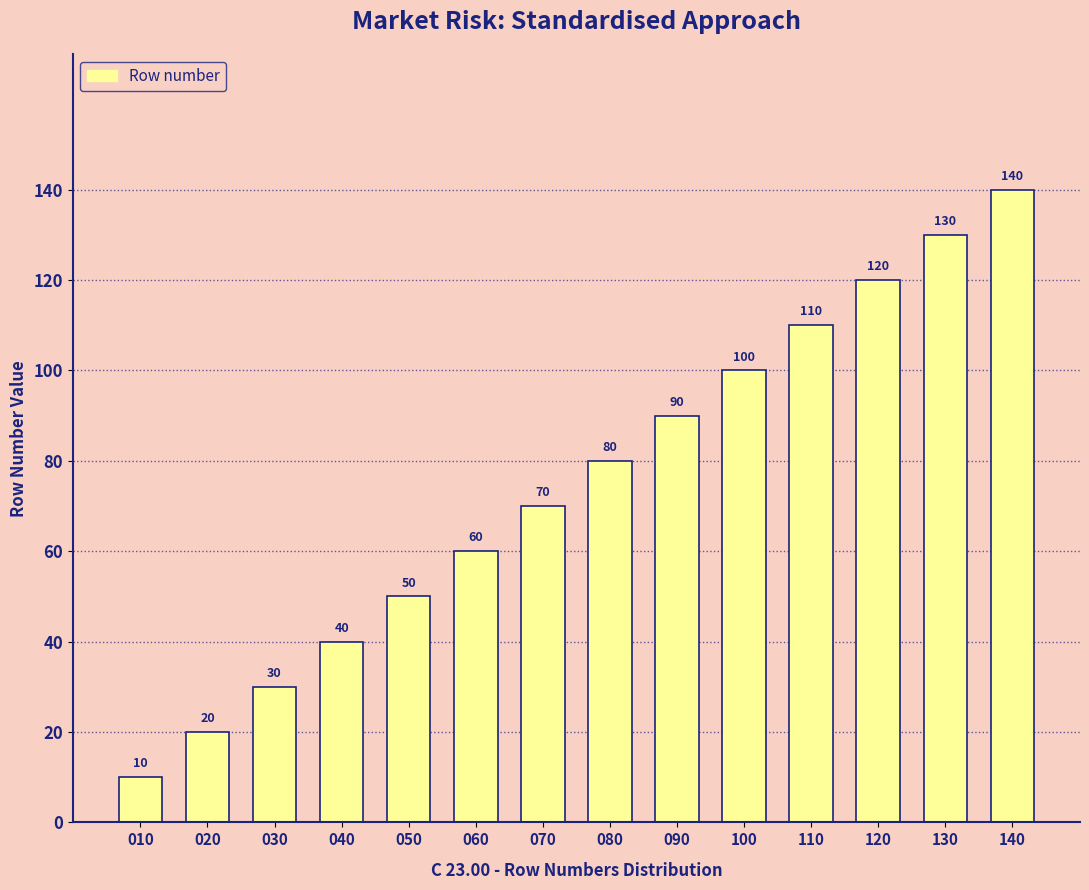

Reading left to right, what are all the values shown in this chart?

010=10	020=20	030=30	040=40	050=50	060=60	070=70	080=80	090=90	100=100	110=110	120=120	130=130	140=140